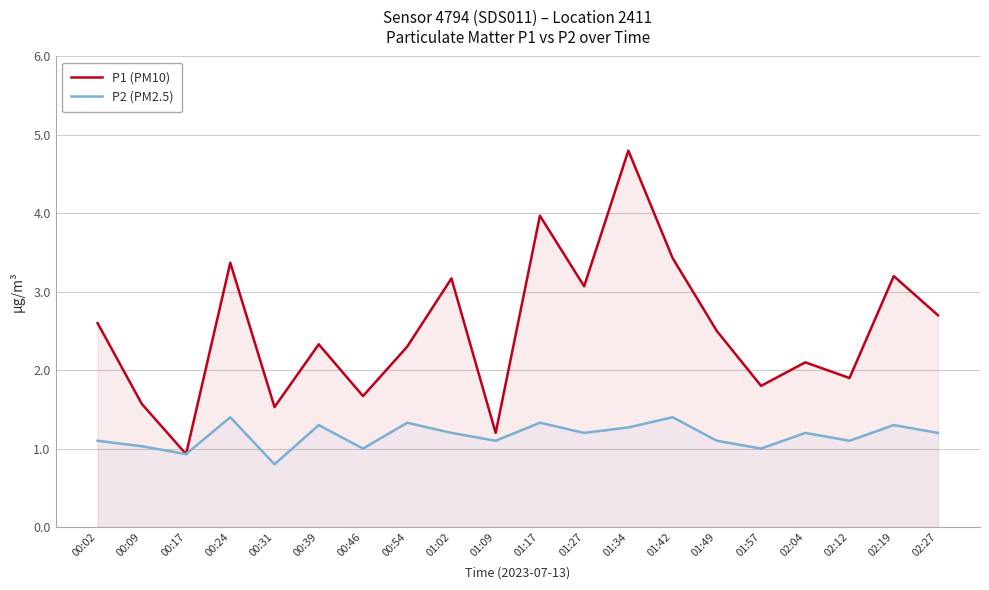

True or false: P1 (PM10) and P2 (PM2.5) cross at least once.

False